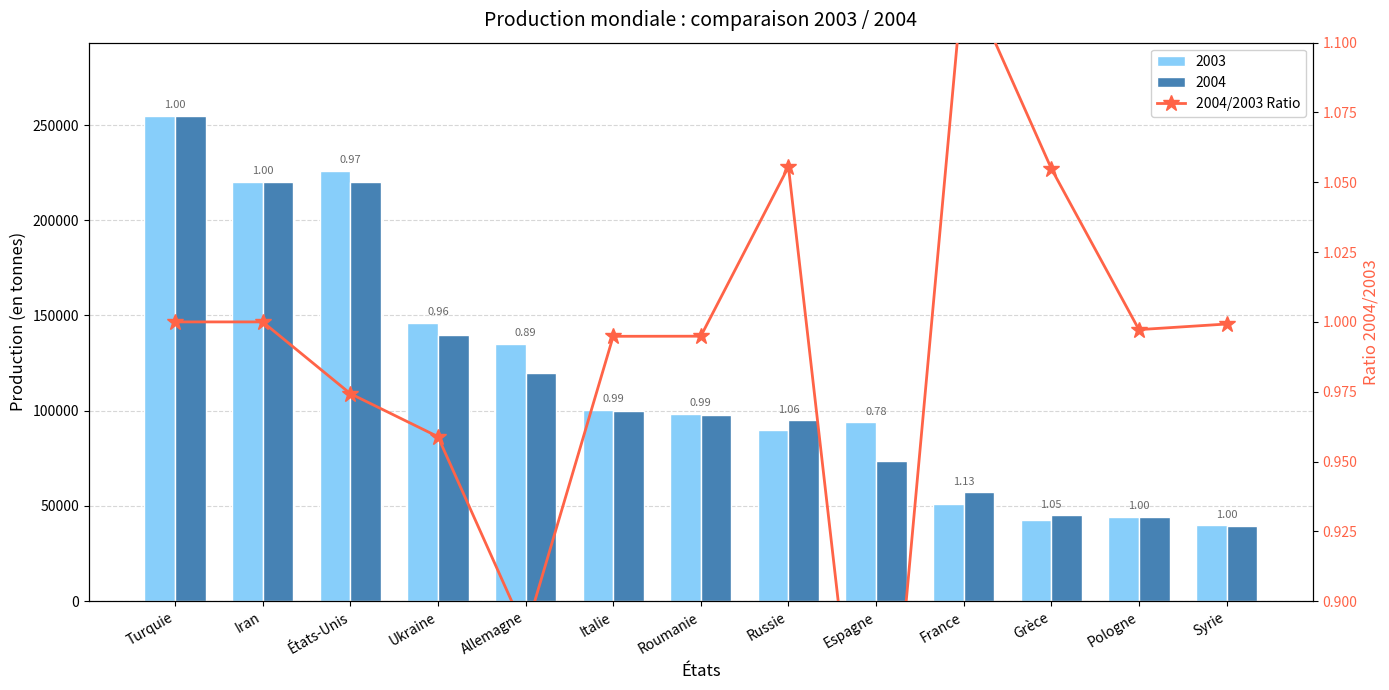

What is the sum of the values at Ukraine and Allemagne?

1.8